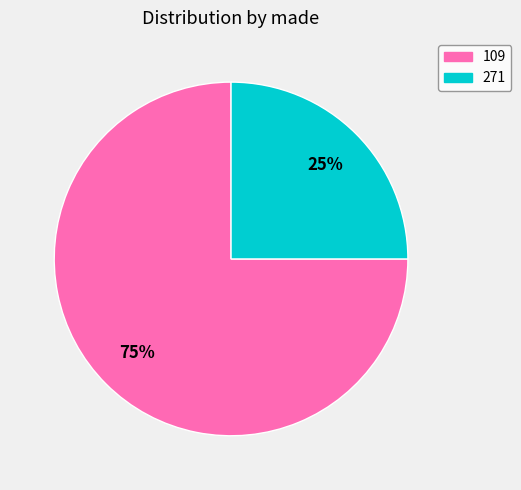

Which slice represents more than half of the pie?

109